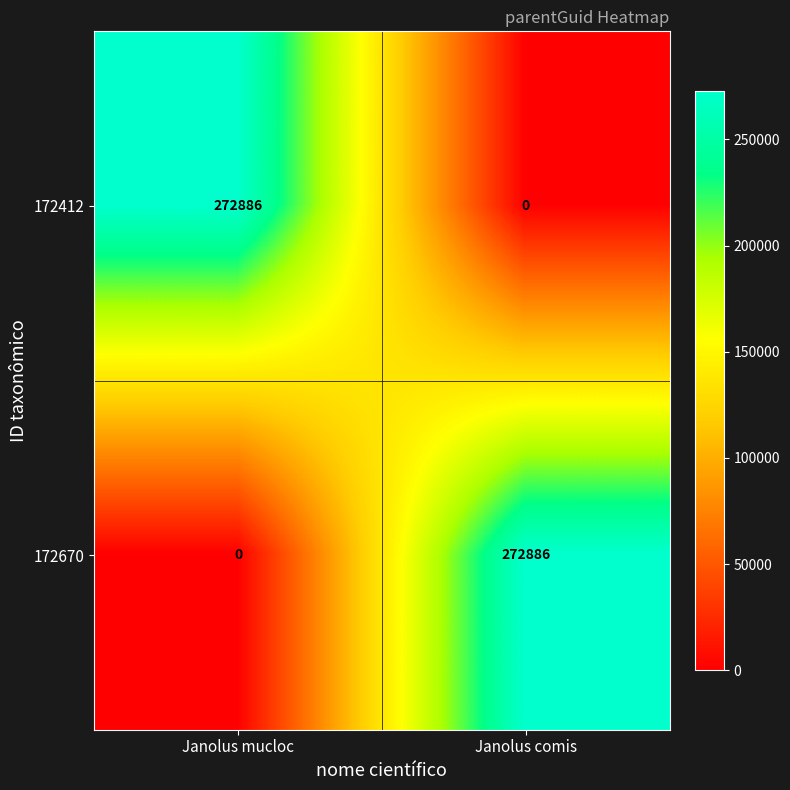

The value of 172670 at Janolus comis is 373192. True or false?

False